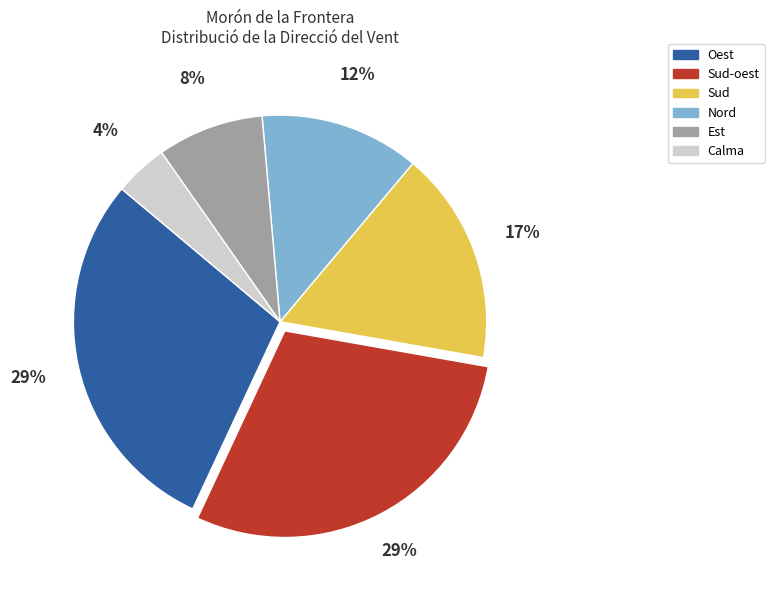

The Calma slice represents 4% of the pie. True or false?

True